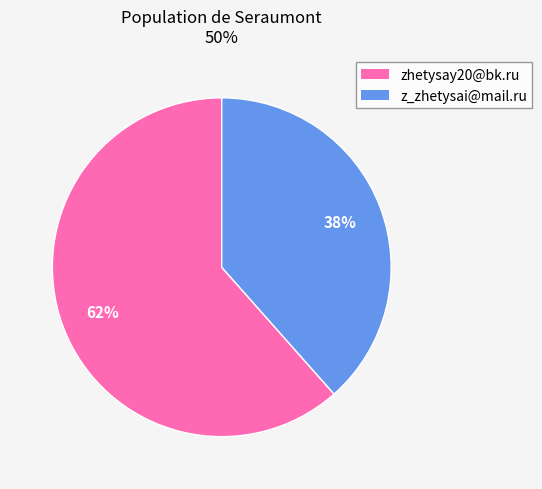

Which slice represents more than half of the pie?

zhetysay20@bk.ru